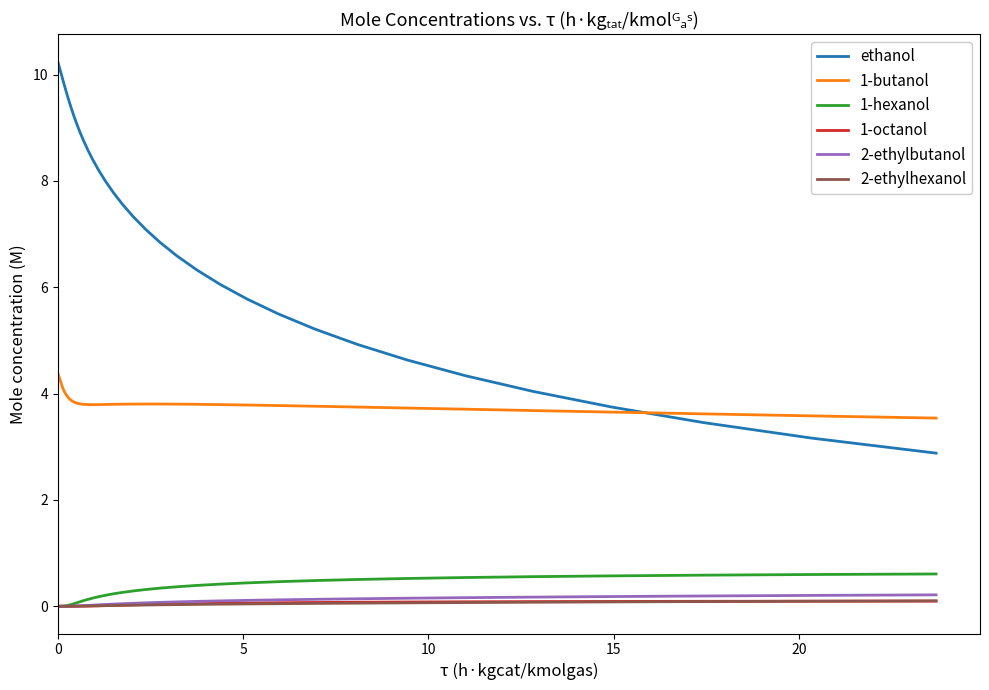

Which series has the largest range (max minus min)?

ethanol